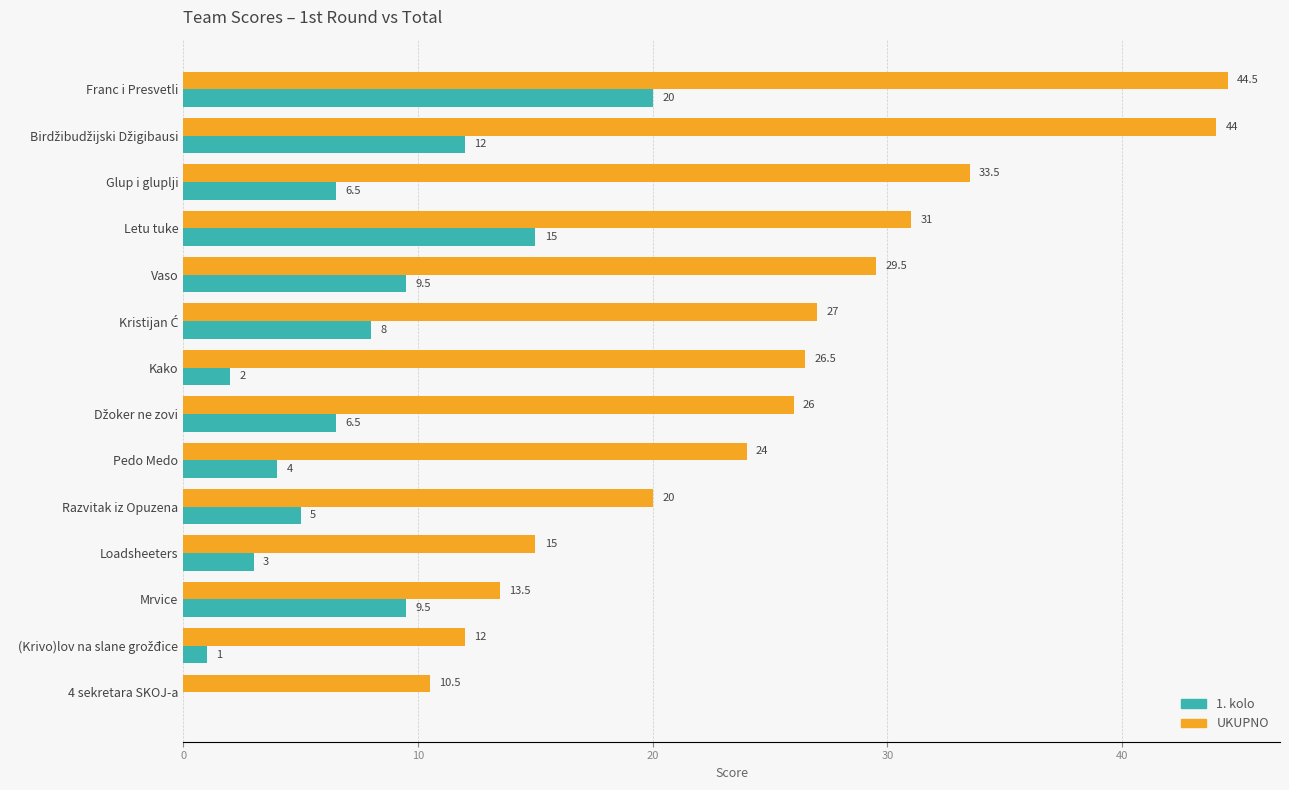

What is the approximate value of UKUPNO at 4 sekretara SKOJ-a?

10.5